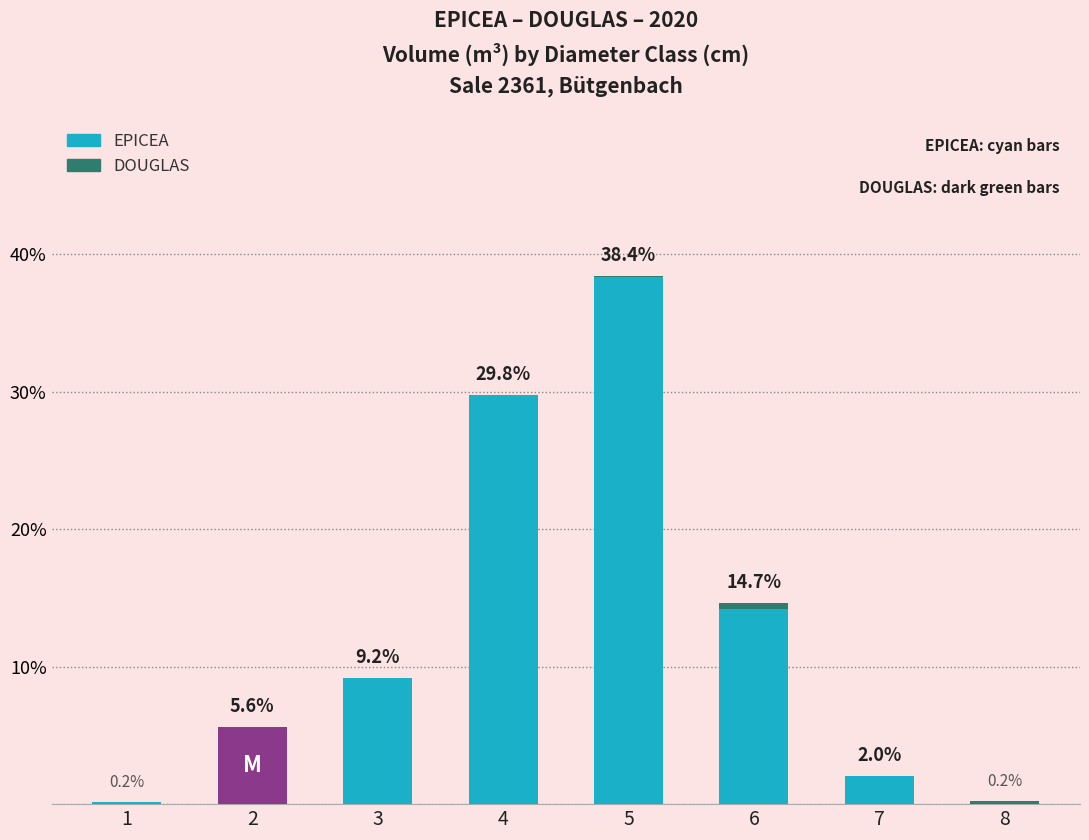

What is the total value across all series at 3?

9.2